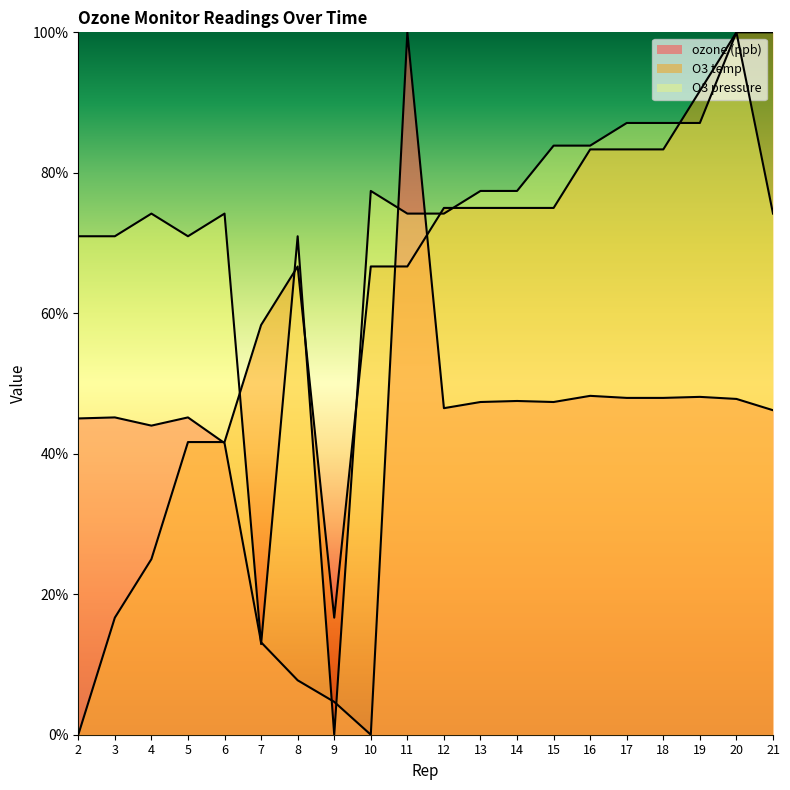

Rank the series at 10 from lowest to highest value.

ozone (ppb), O3 temp, O3 pressure